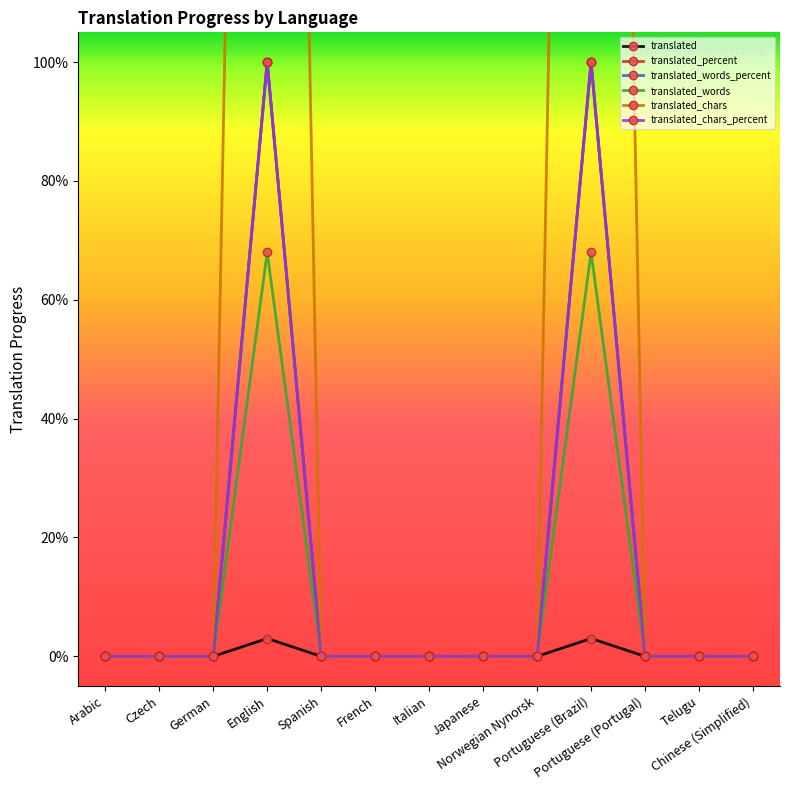

Reading right to left, extract all data points from this chart.

translated: Chinese (Simplified)=0	Telugu=0	Portuguese (Portugal)=0	Portuguese (Brazil)=3	Norwegian Nynorsk=0	Japanese=0	Italian=0	French=0	Spanish=0	English=3	German=0	Czech=0	Arabic=0
translated_percent: Chinese (Simplified)=0	Telugu=0	Portuguese (Portugal)=0	Portuguese (Brazil)=100	Norwegian Nynorsk=0	Japanese=0	Italian=0	French=0	Spanish=0	English=100	German=0	Czech=0	Arabic=0
translated_words_percent: Chinese (Simplified)=0	Telugu=0	Portuguese (Portugal)=0	Portuguese (Brazil)=100	Norwegian Nynorsk=0	Japanese=0	Italian=0	French=0	Spanish=0	English=100	German=0	Czech=0	Arabic=0
translated_words: Chinese (Simplified)=0	Telugu=0	Portuguese (Portugal)=0	Portuguese (Brazil)=68	Norwegian Nynorsk=0	Japanese=0	Italian=0	French=0	Spanish=0	English=68	German=0	Czech=0	Arabic=0
translated_chars: Chinese (Simplified)=0	Telugu=0	Portuguese (Portugal)=0	Portuguese (Brazil)=473	Norwegian Nynorsk=0	Japanese=0	Italian=0	French=0	Spanish=0	English=473	German=0	Czech=0	Arabic=0
translated_chars_percent: Chinese (Simplified)=0	Telugu=0	Portuguese (Portugal)=0	Portuguese (Brazil)=100	Norwegian Nynorsk=0	Japanese=0	Italian=0	French=0	Spanish=0	English=100	German=0	Czech=0	Arabic=0